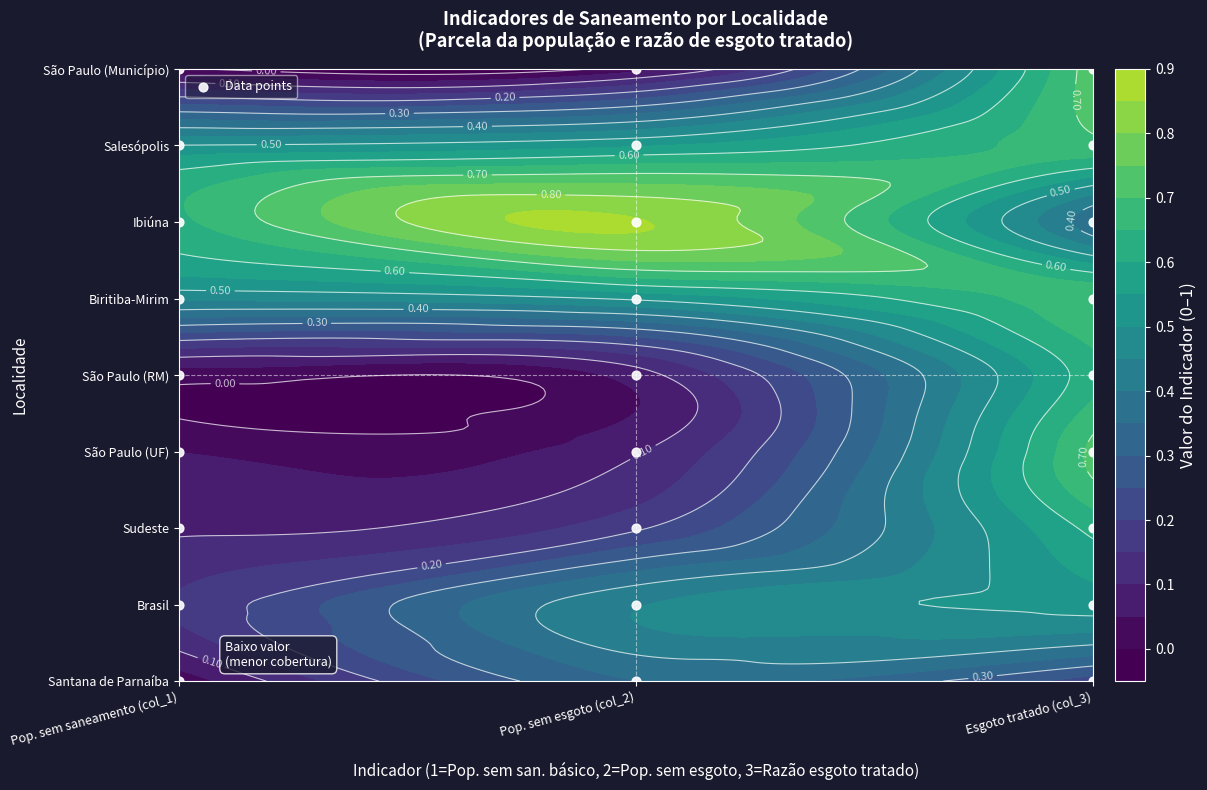

How many values are between 2 and 6?

15